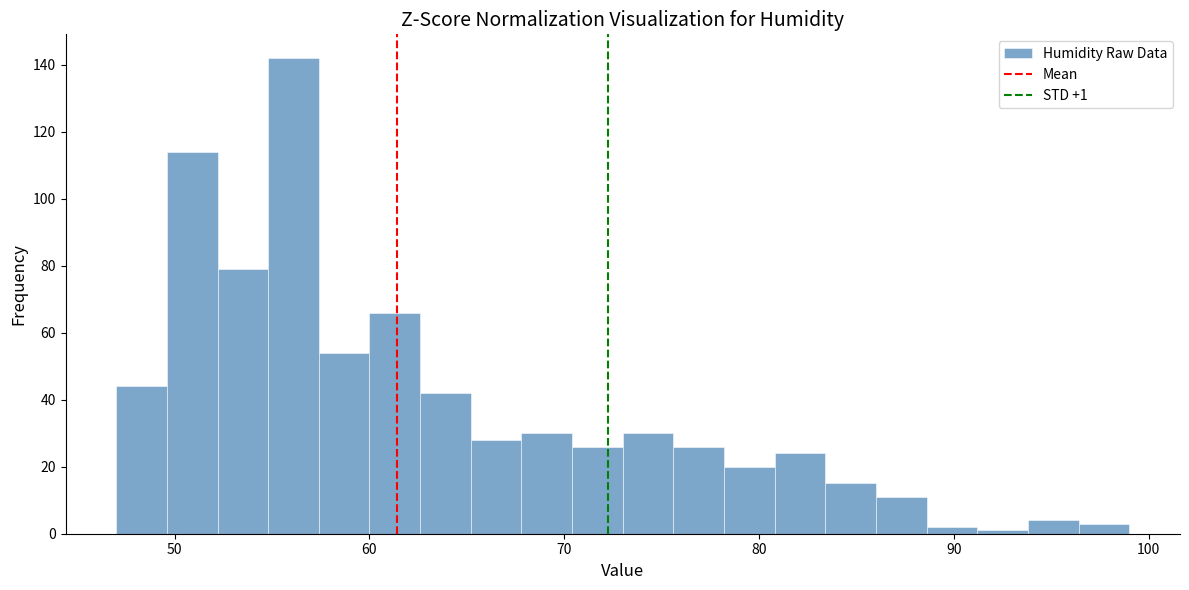

Read against the x-axis, roughly where is the centre of the tallest bar?

56